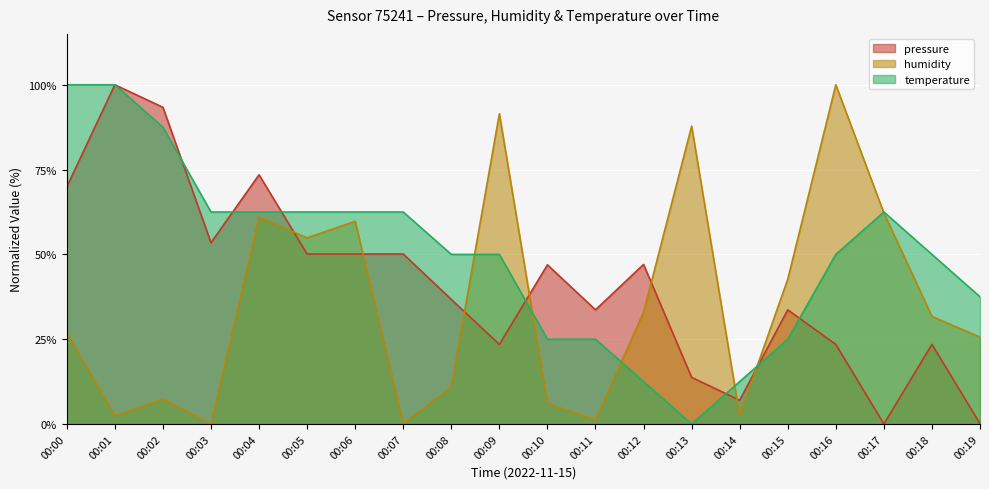

What is the sum of the humidity values at 00:02 and 00:04?

68.3